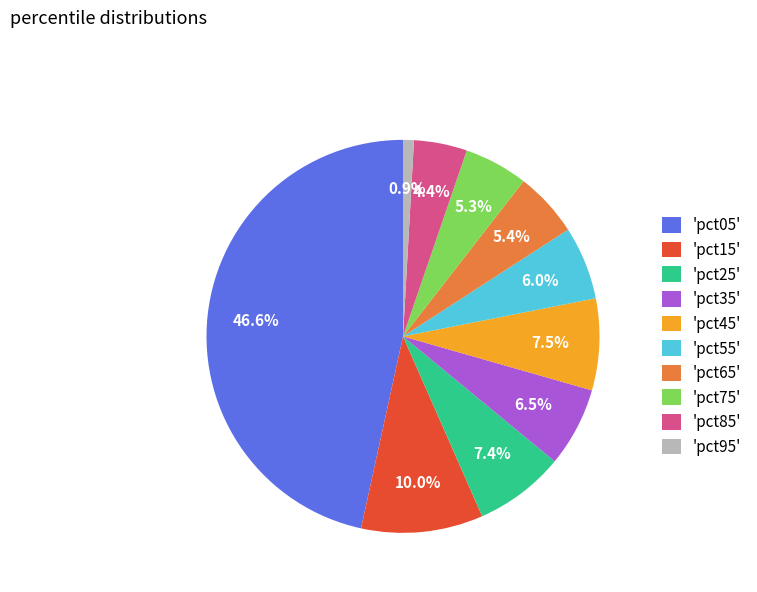

Does any single category account for the majority?

No